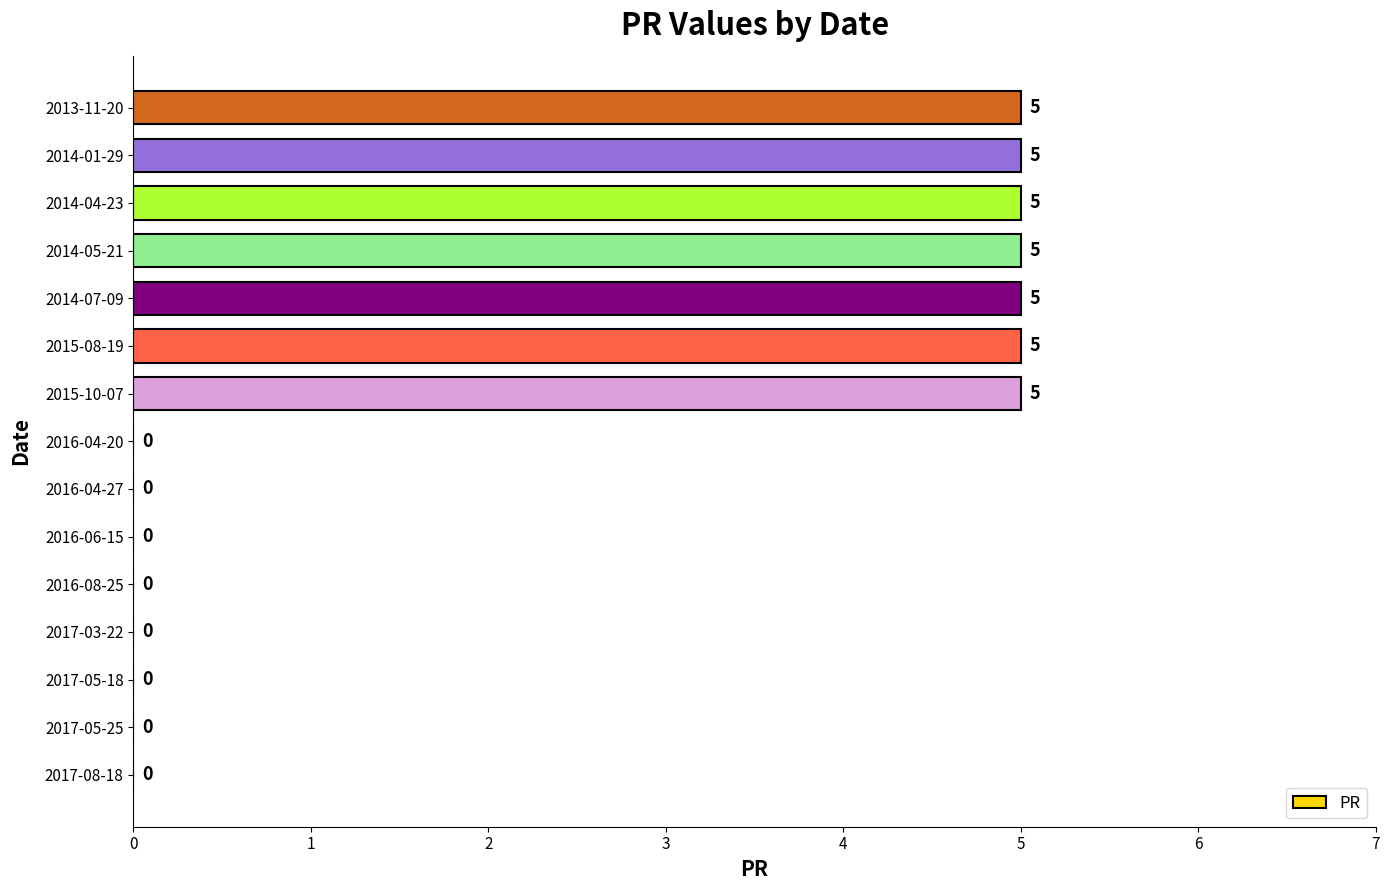

True or false: the data shows 2 at 2016-06-15.

False